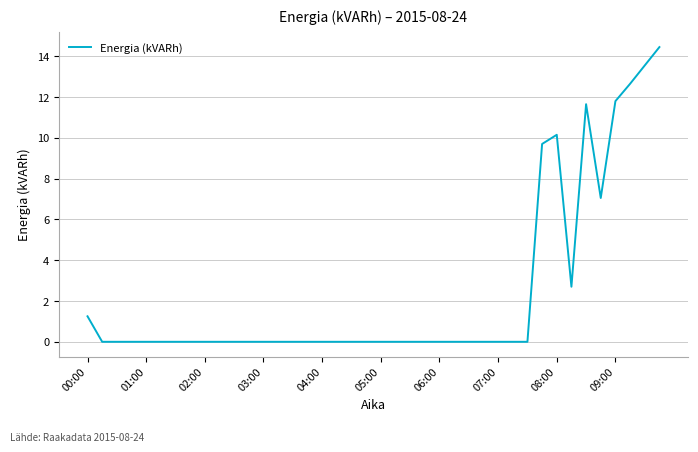

Does the chart have visible grid lines?

Yes